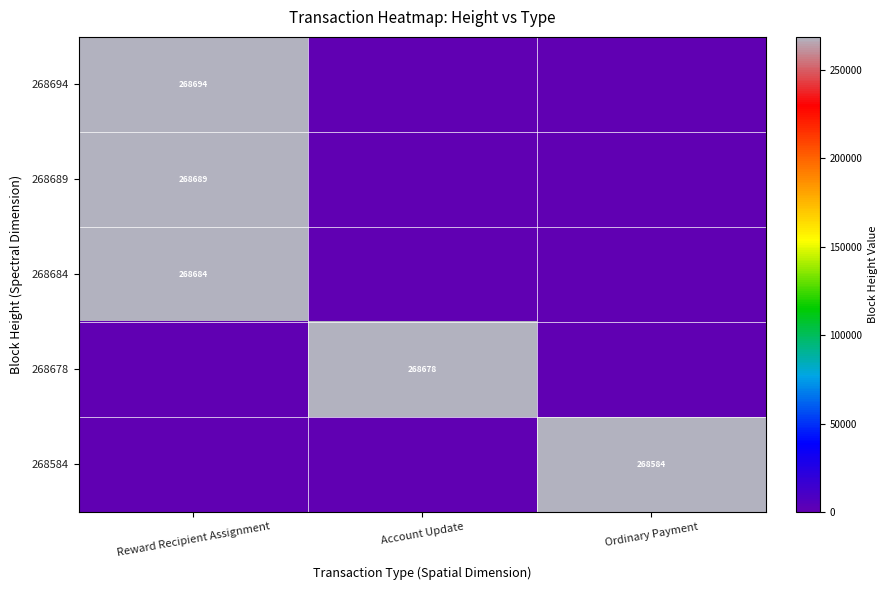

Is it true that 268684 equals 414520 at Reward Recipient Assignment?

False